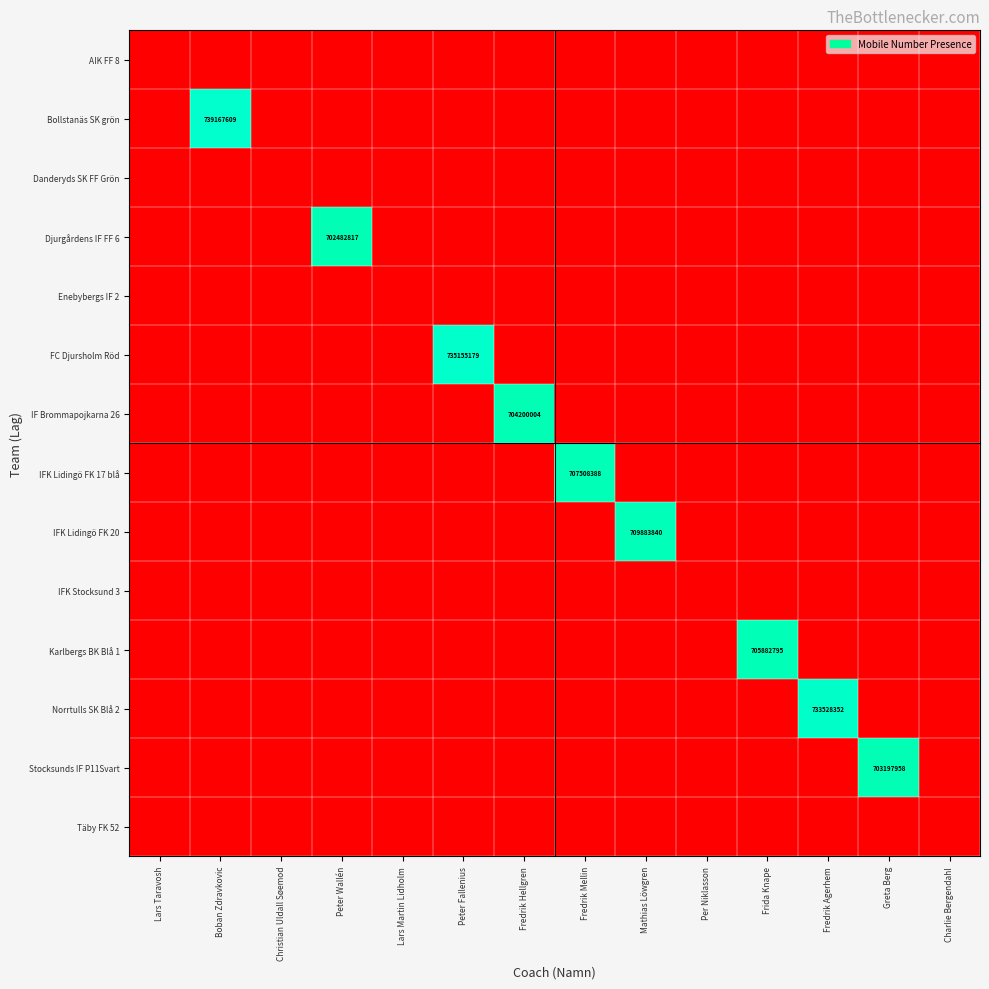

What is the difference between the maximum and second lowest values in the Stocksunds IF P11Svart series?

703197958